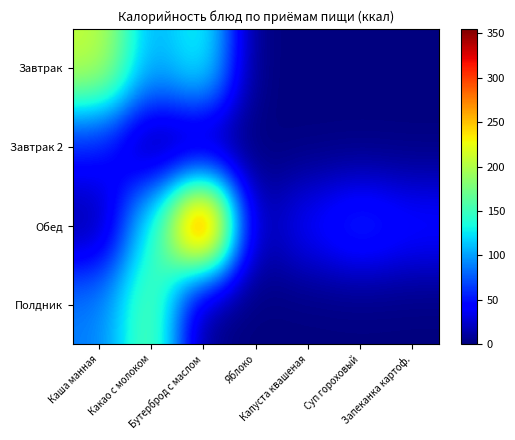

What is the greatest value displayed?

354.9